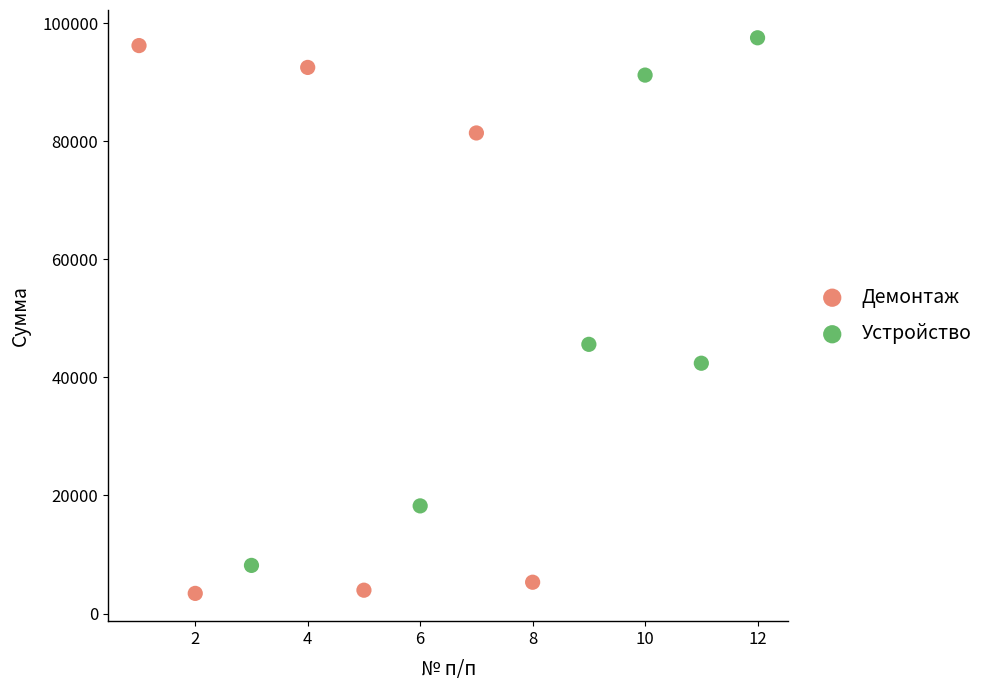

Which series reaches the minimum Y coordinate?

Демонтаж